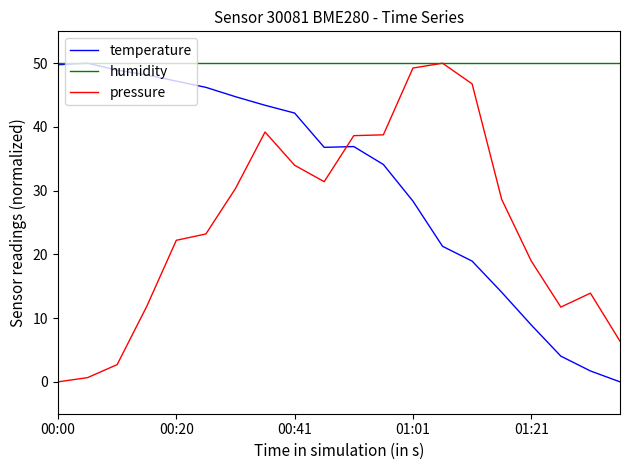

List the series in order of their overall mean, highest first.

humidity, temperature, pressure